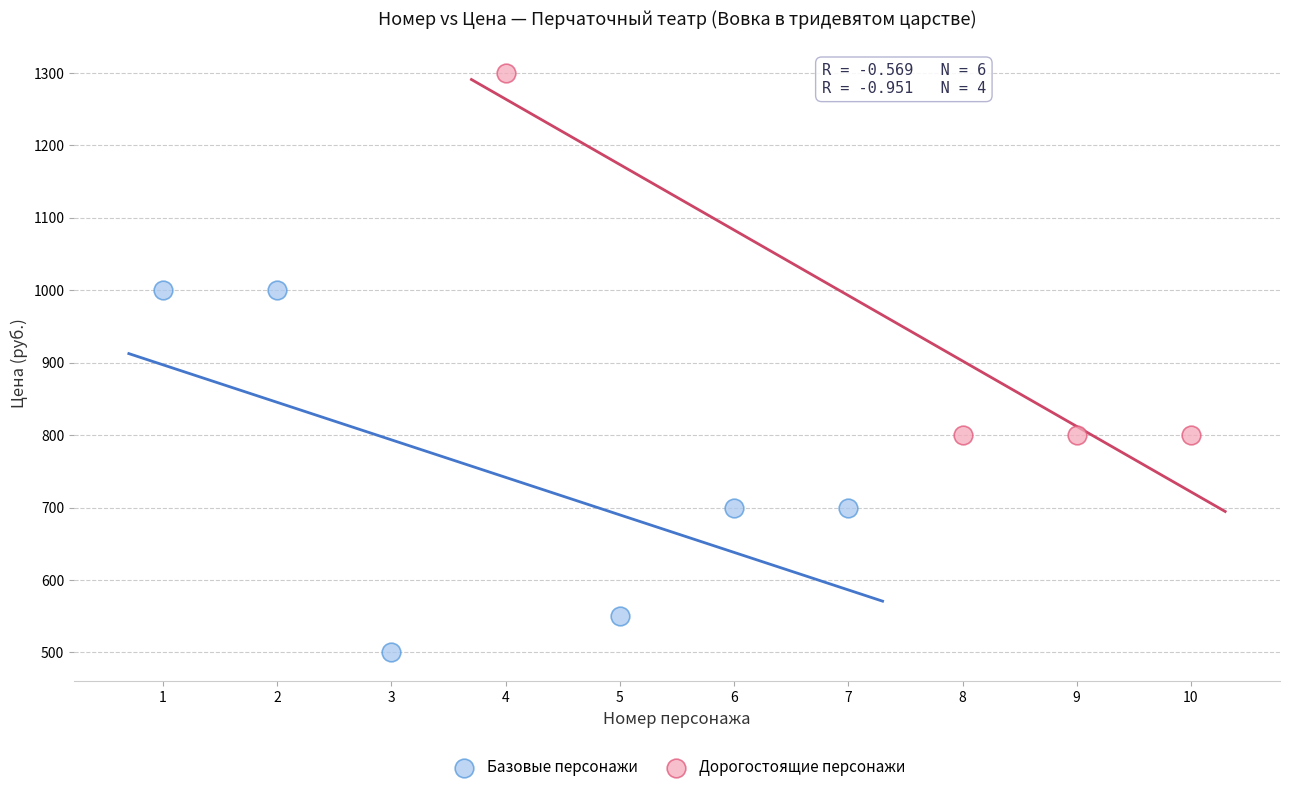

Which series reaches the maximum Y coordinate?

Дорогостоящие персонажи